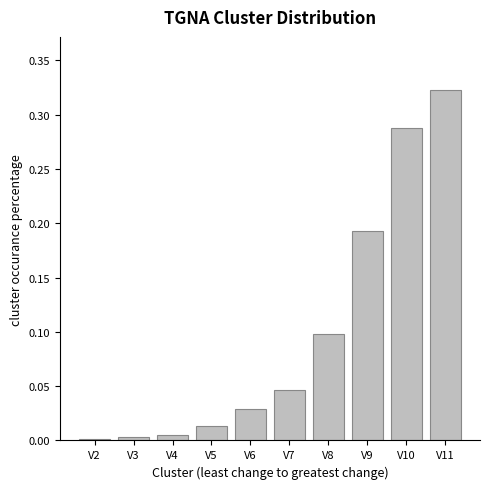

At which category does the chart reach its peak across all series?

V11